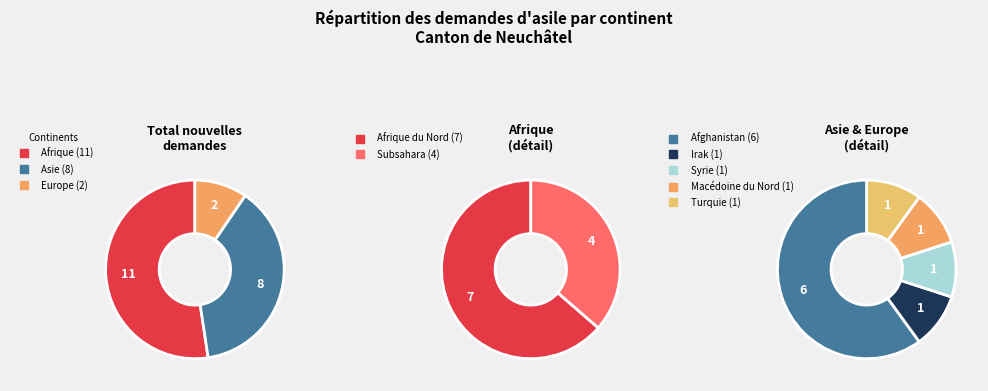

Is it true that Europe is 3% of the pie?

False